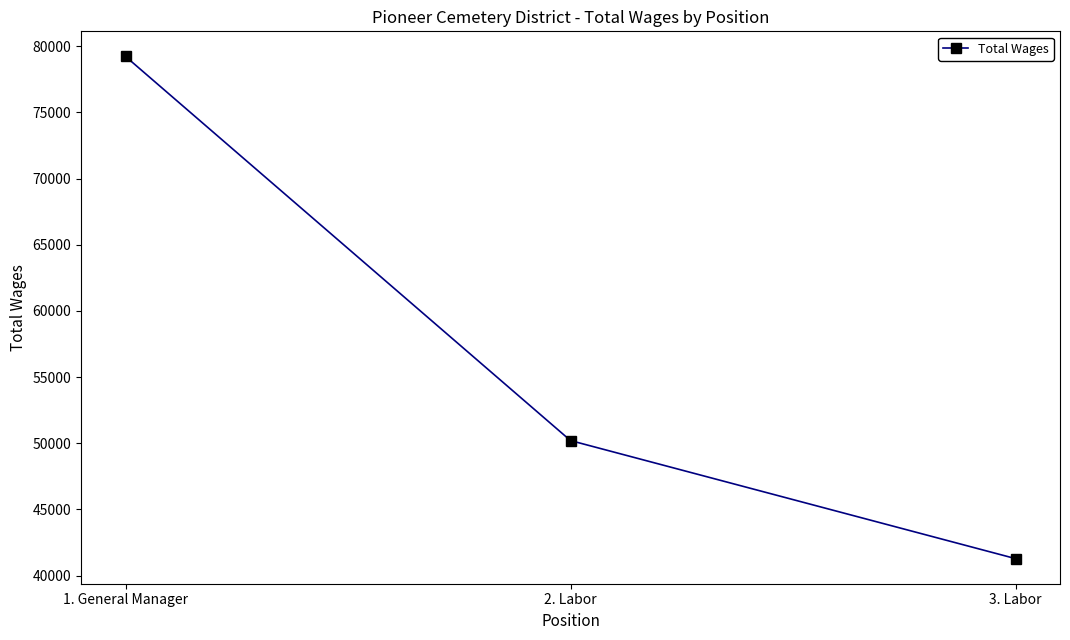

Where is the data nearest to the value 60253?

2. Labor